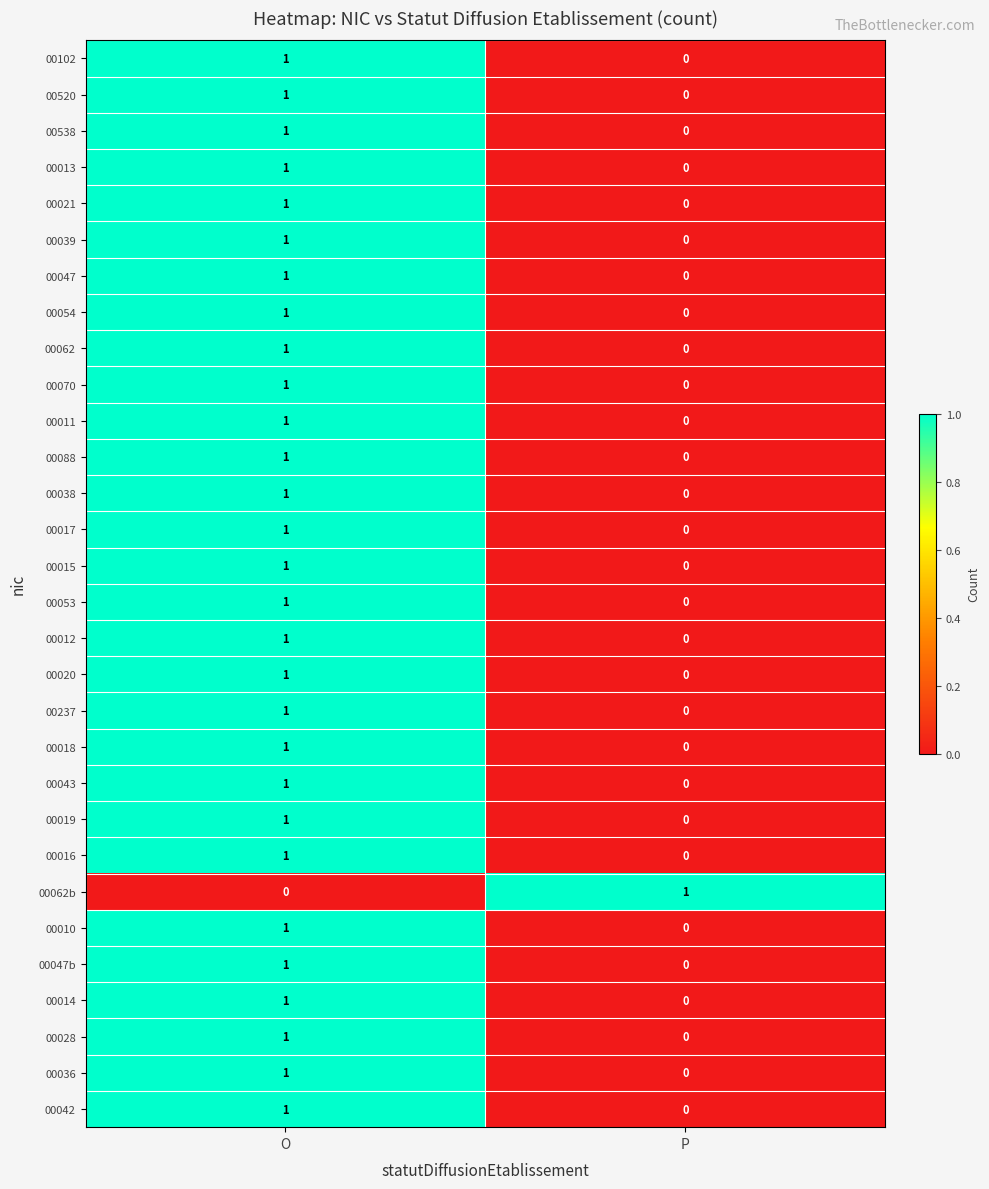

List the labels in order of 00011 value, smallest first.

P, O